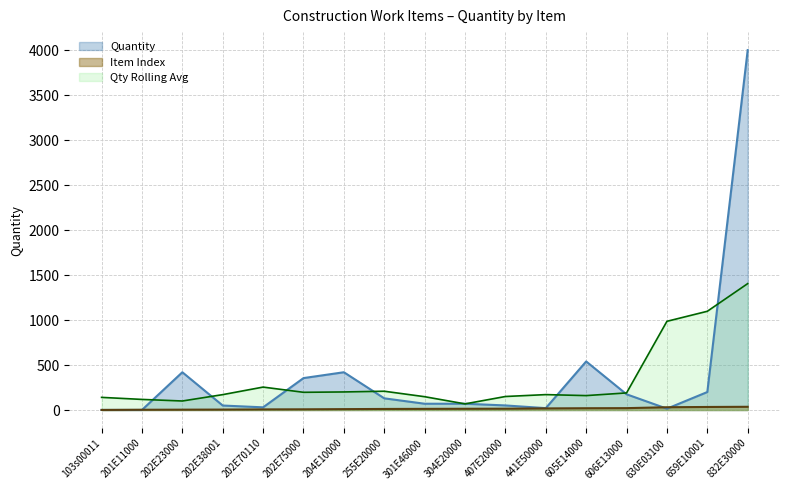

What are all the series names shown in the legend?

Quantity, Item Index, Qty Rolling Avg